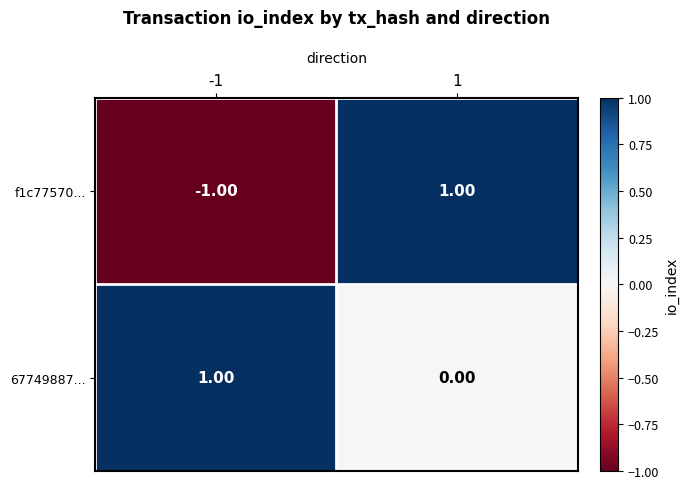

Which series has the largest total across all categories?

67749887...